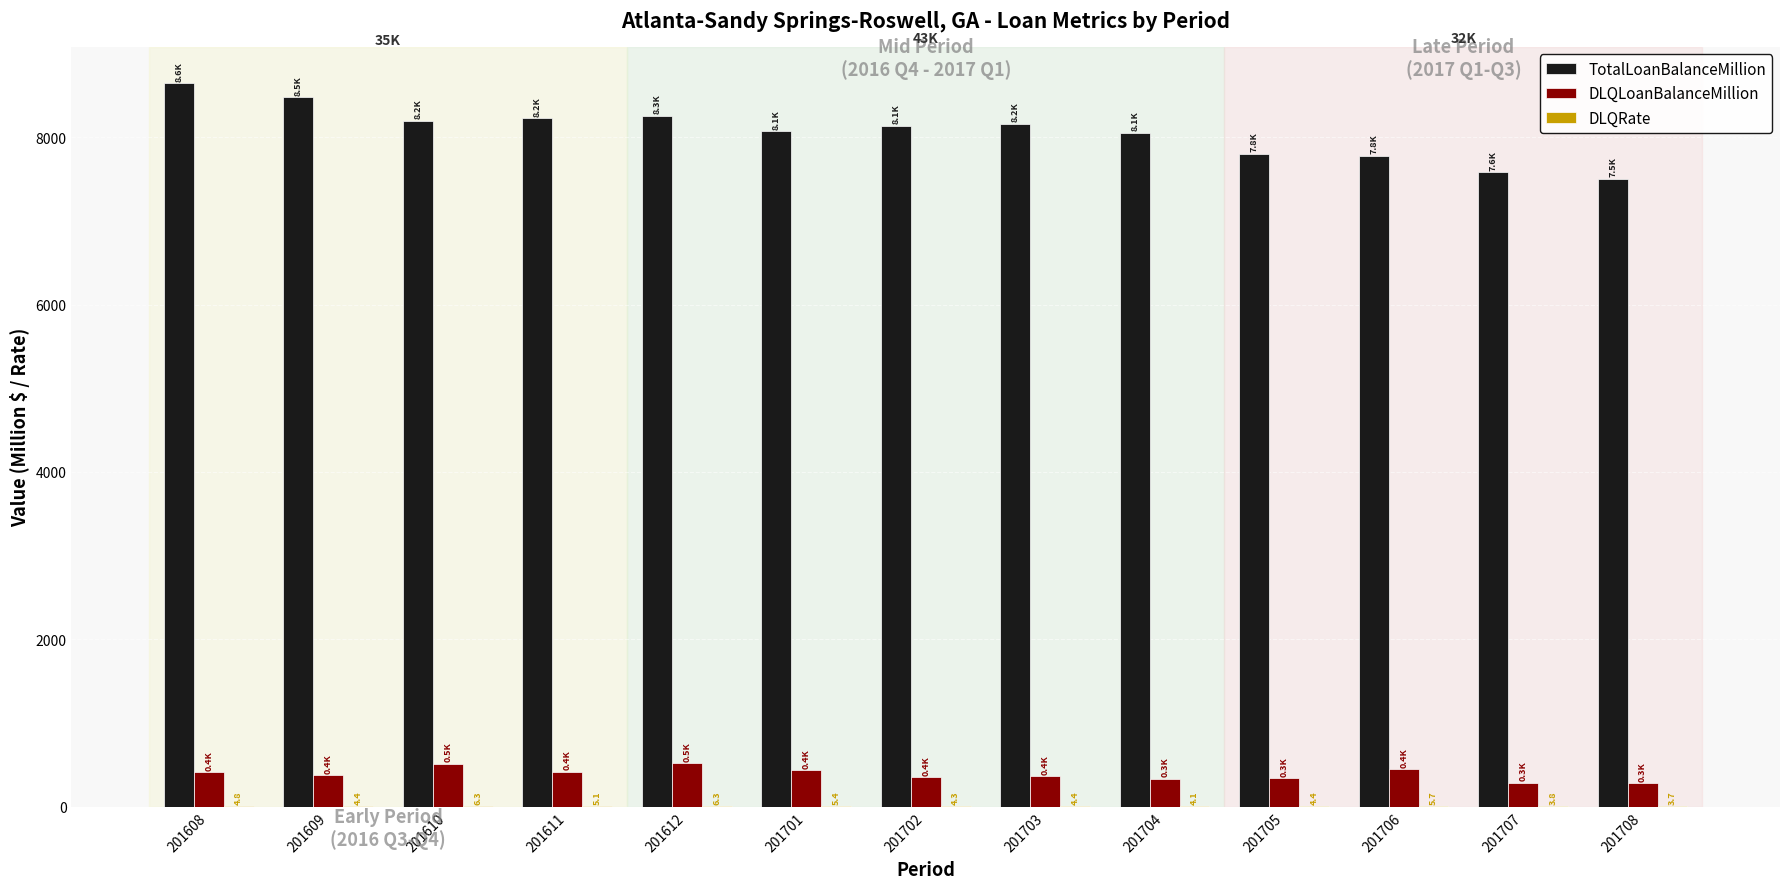

What is the sum of all TotalLoanBalanceMillion values?

104866.3